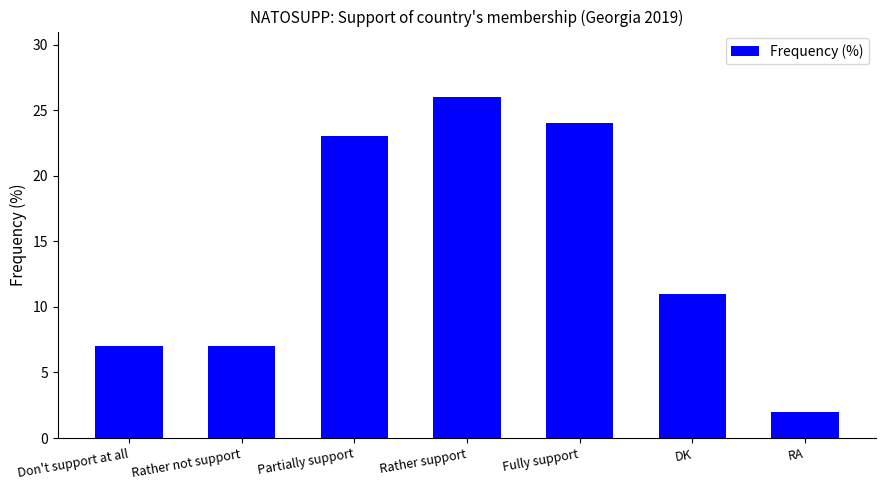

The value at Fully support is 6. True or false?

False